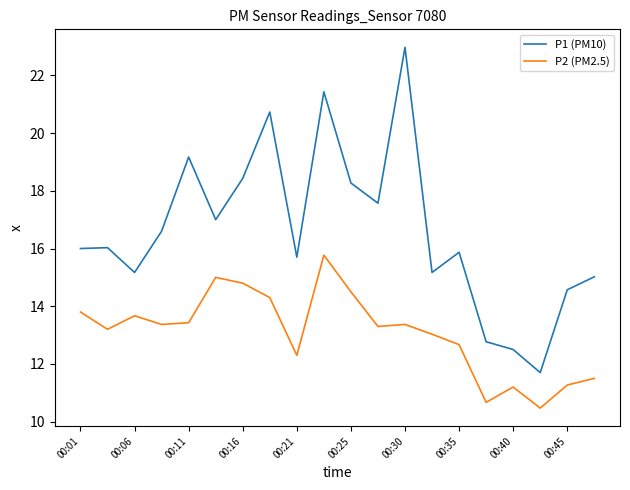

Which series has the largest range (max minus min)?

P1 (PM10)